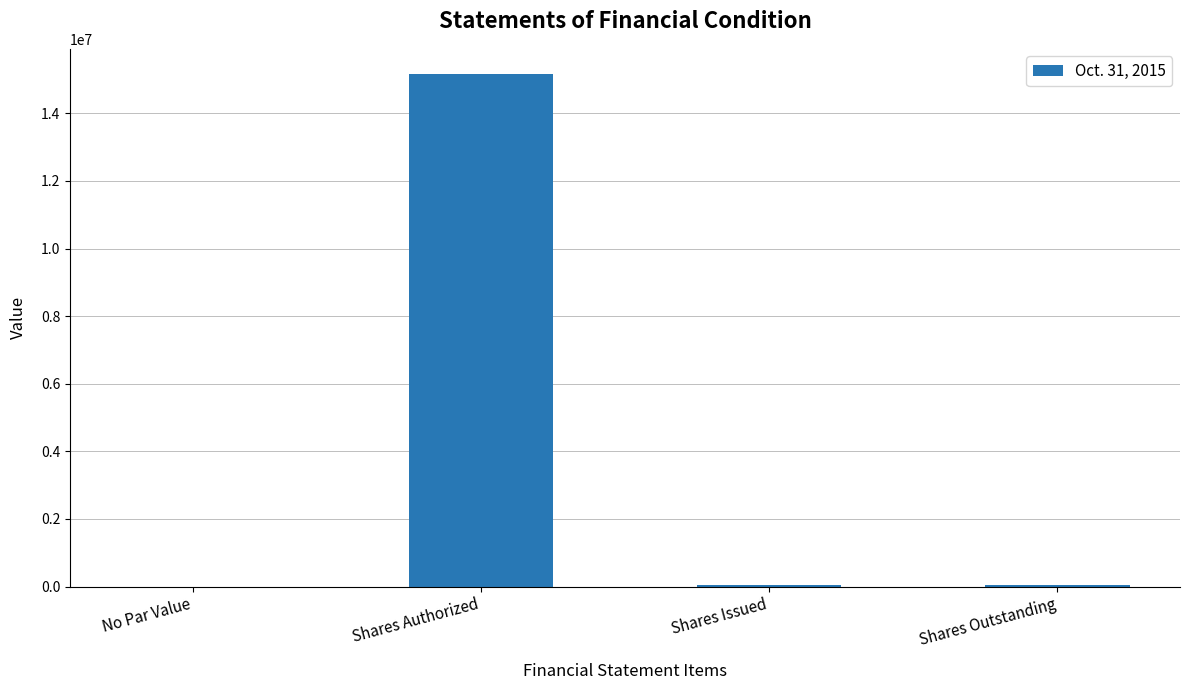

Between Shares Issued and Shares Authorized, which is larger?

Shares Authorized